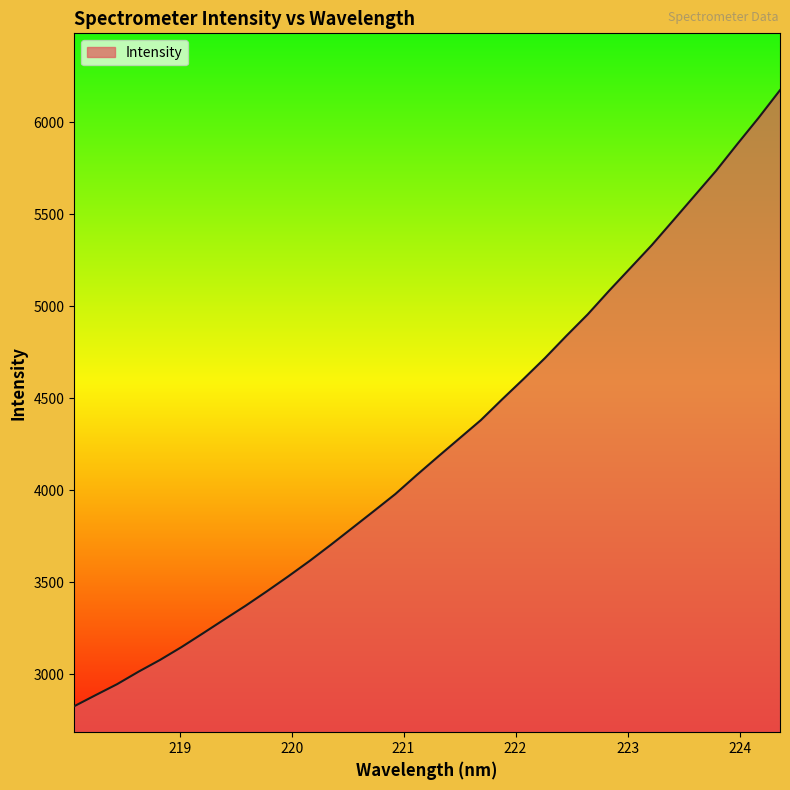

What is the greatest value displayed?

6173.0